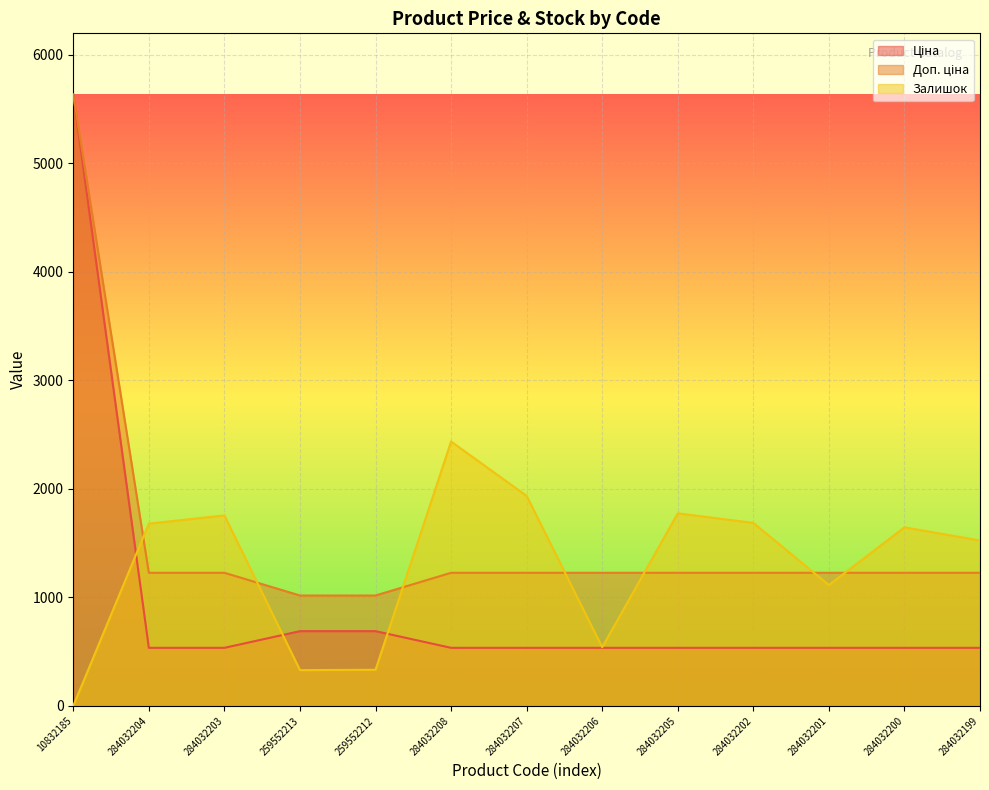

What is the total value across all series at 284032202?

3449.6